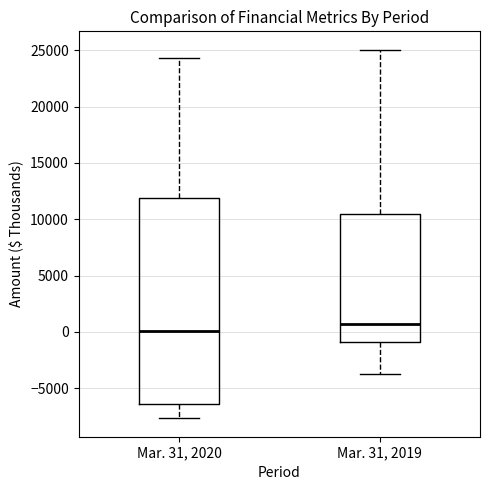

Where does the median line of the box for Mar. 31, 2019 sit on the y-axis? The values are not printed on the chart, so give them approximately, as read against the axis.

500